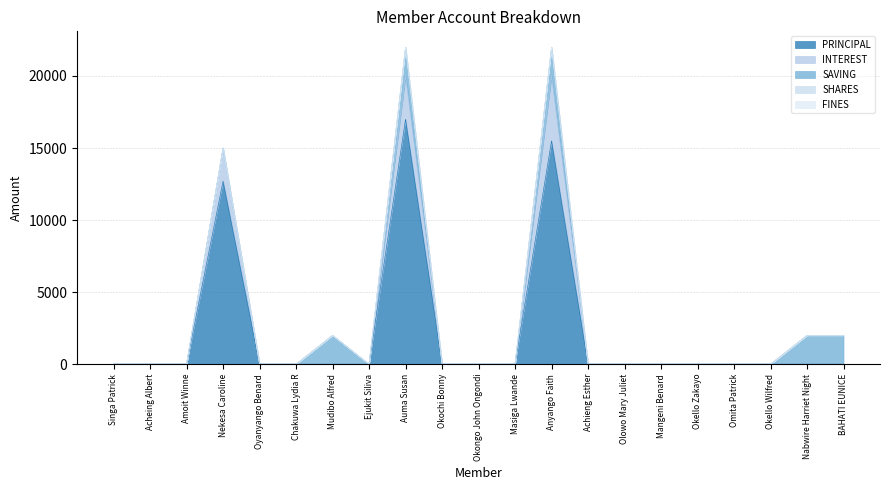

How many lines are shown in the chart?

5